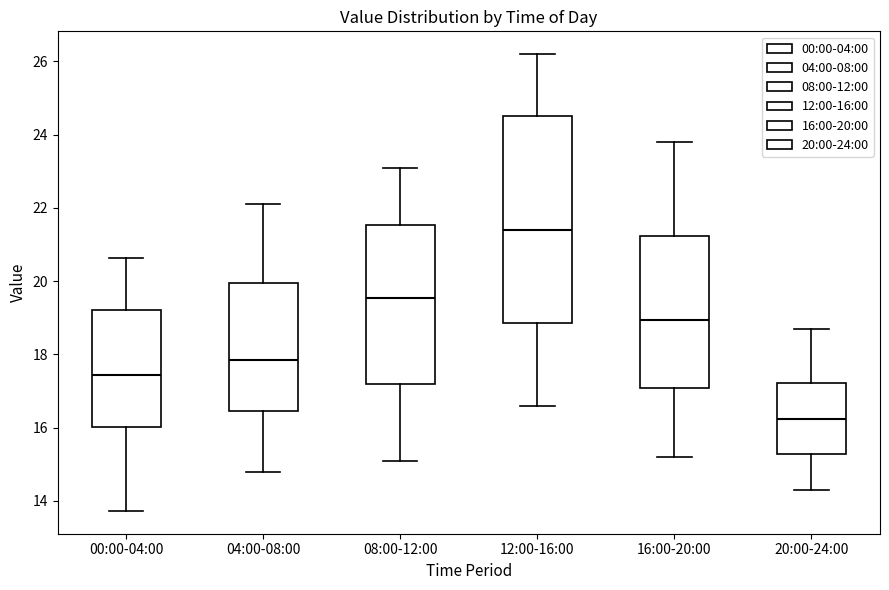

Where does the median line of the box for 04:00-08:00 sit on the y-axis? The values are not printed on the chart, so give them approximately, as read against the axis.

17.8